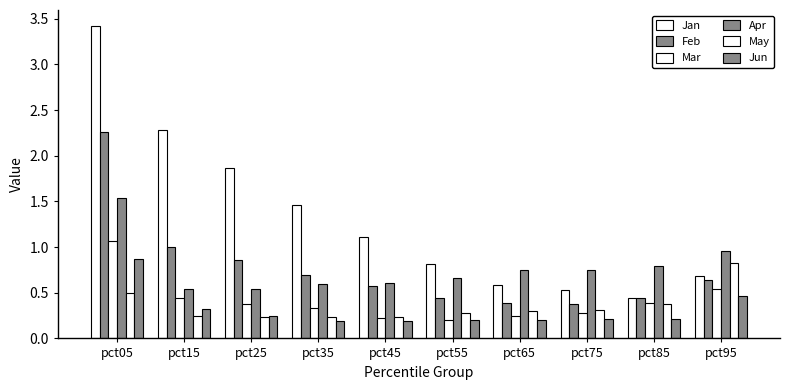

Reading right to left, extract all data points from this chart.

Jan: pct95=0.7	pct85=0.4	pct75=0.5	pct65=0.6	pct55=0.8	pct45=1.1	pct35=1.5	pct25=1.9	pct15=2.3	pct05=3.4
Feb: pct95=0.6	pct85=0.4	pct75=0.4	pct65=0.4	pct55=0.4	pct45=0.6	pct35=0.7	pct25=0.9	pct15=1.0	pct05=2.3
Mar: pct95=0.5	pct85=0.4	pct75=0.3	pct65=0.2	pct55=0.2	pct45=0.2	pct35=0.3	pct25=0.4	pct15=0.4	pct05=1.1
Apr: pct95=1.0	pct85=0.8	pct75=0.7	pct65=0.8	pct55=0.7	pct45=0.6	pct35=0.6	pct25=0.5	pct15=0.5	pct05=1.5
May: pct95=0.8	pct85=0.4	pct75=0.3	pct65=0.3	pct55=0.3	pct45=0.2	pct35=0.2	pct25=0.2	pct15=0.2	pct05=0.5
Jun: pct95=0.5	pct85=0.2	pct75=0.2	pct65=0.2	pct55=0.2	pct45=0.2	pct35=0.2	pct25=0.2	pct15=0.3	pct05=0.9